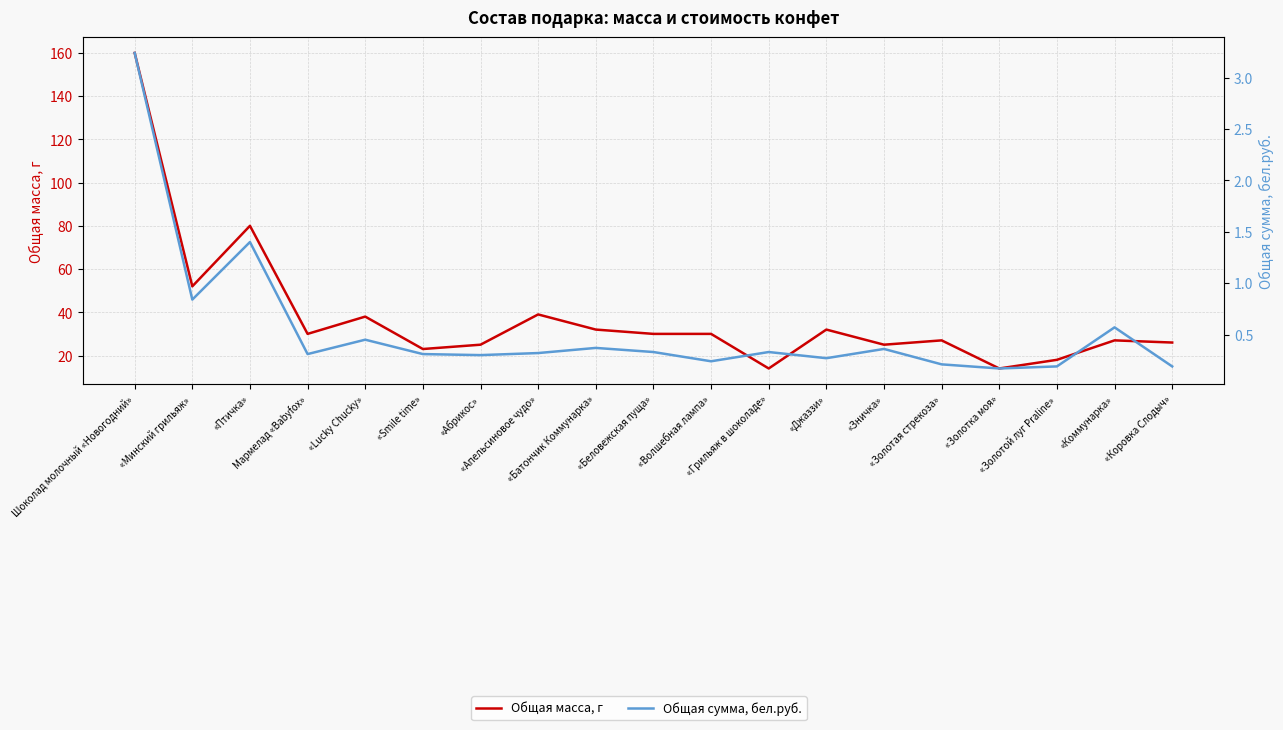

Rank the series at «Золотая стрекоза» from highest to lowest value.

Общая масса, г, Общая сумма, бел.руб.